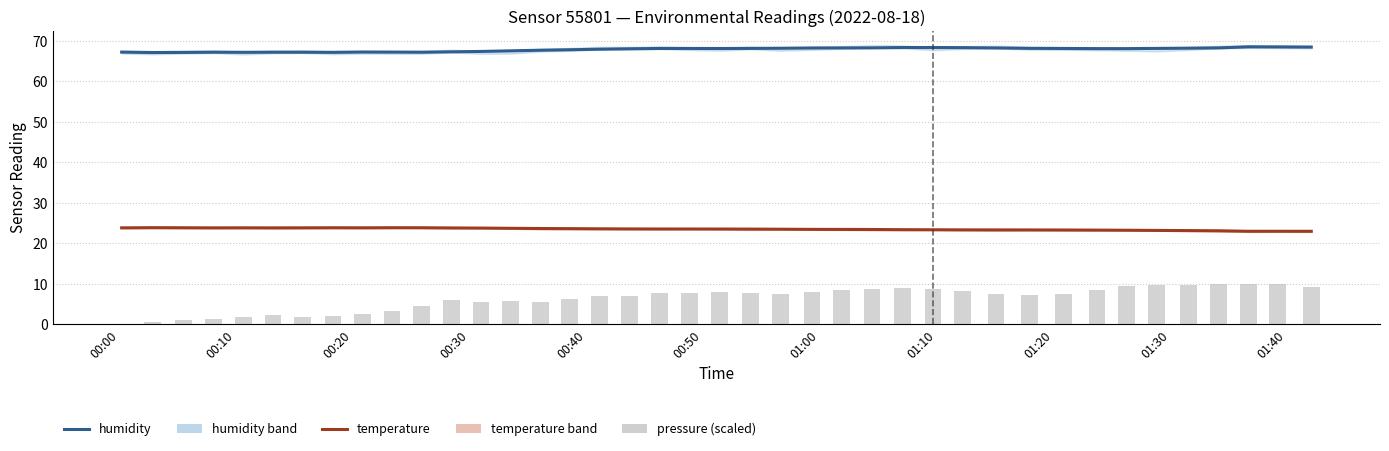

Are the bars grouped side by side (vs. stacked)?

Yes